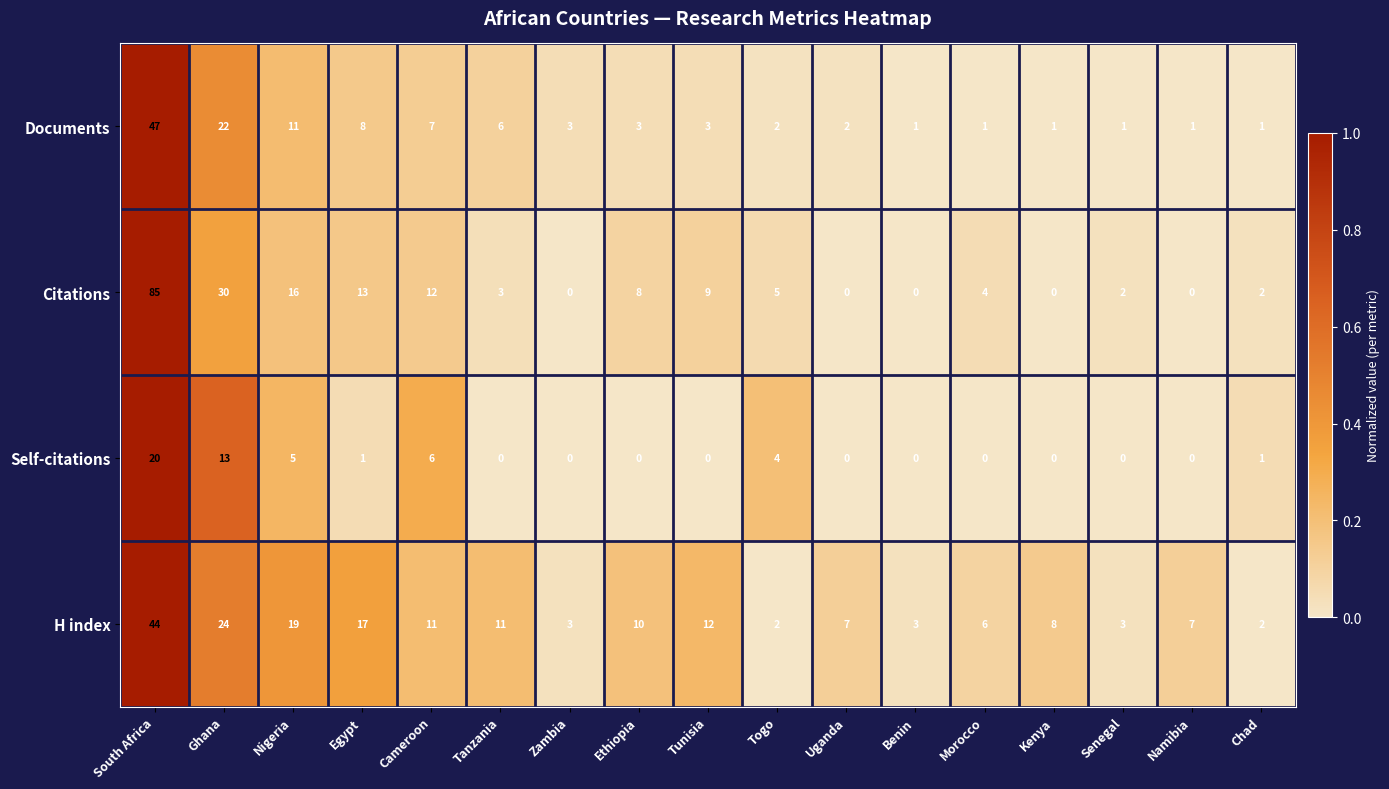

What is the total value across all series at Tunisia?

24